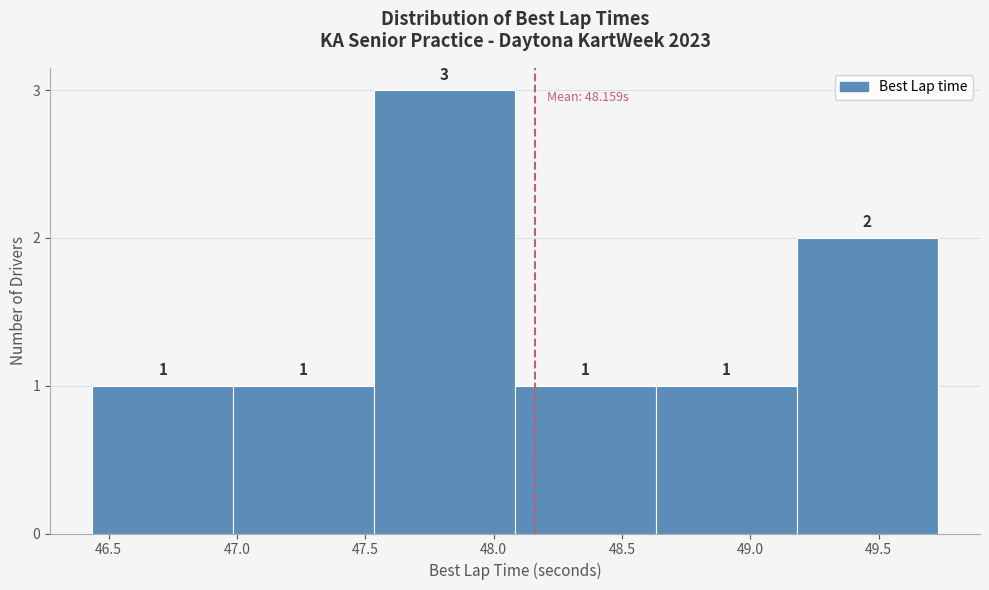

Reading left to right, transcribe this chart: for each bar, give the range it covers on the x-axis and its height. The bar edges are not printed on the chart, so give them approximately, as read against the axis.

46.45 to 47.00: 1
47.00 to 47.55: 1
47.55 to 48.10: 3
48.10 to 48.65: 1
48.65 to 49.20: 1
49.20 to 49.75: 2